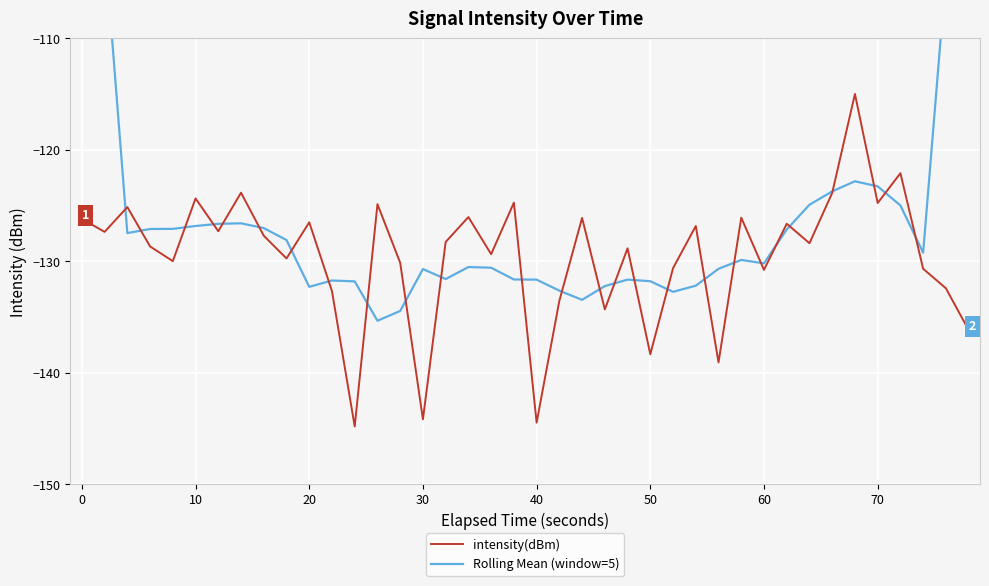

What is the maximum value for intensity(dBm)?

-115.0